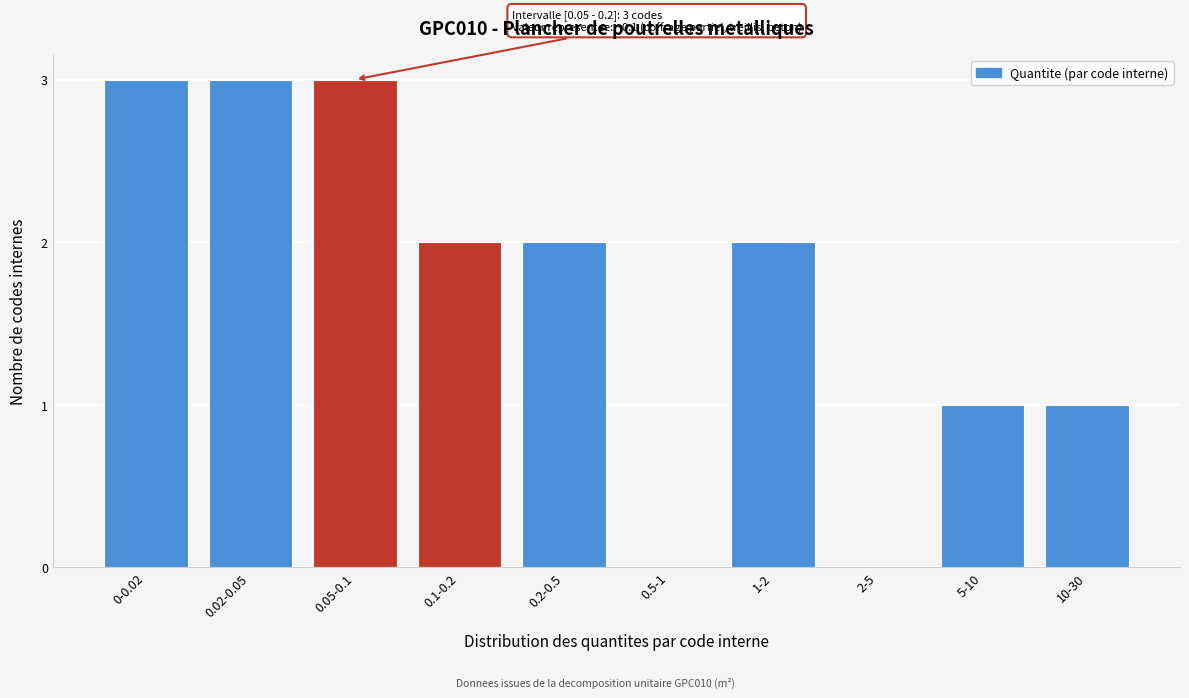

Reading left to right, extract all data points from this chart.

0-0.02=3	0.02-0.05=3	0.05-0.1=3	0.1-0.2=2	0.2-0.5=2	0.5-1=0	1-2=2	2-5=0	5-10=1	10-30=1